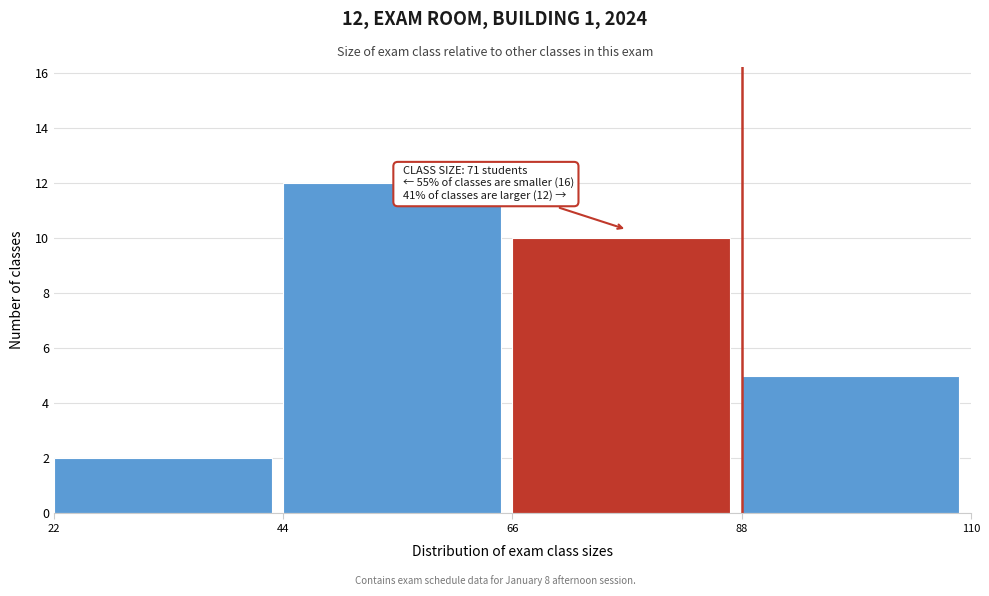

Over which range of the x-axis is the bar tallest?

44 to 66